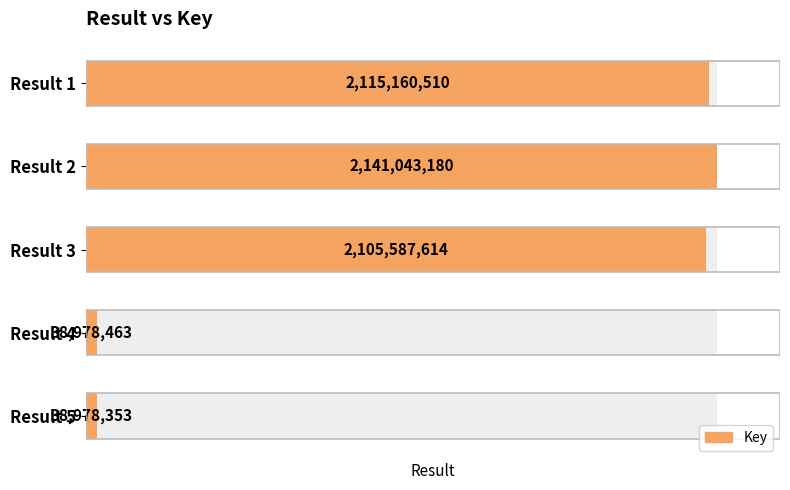

Does the chart contain stacked bars?

No